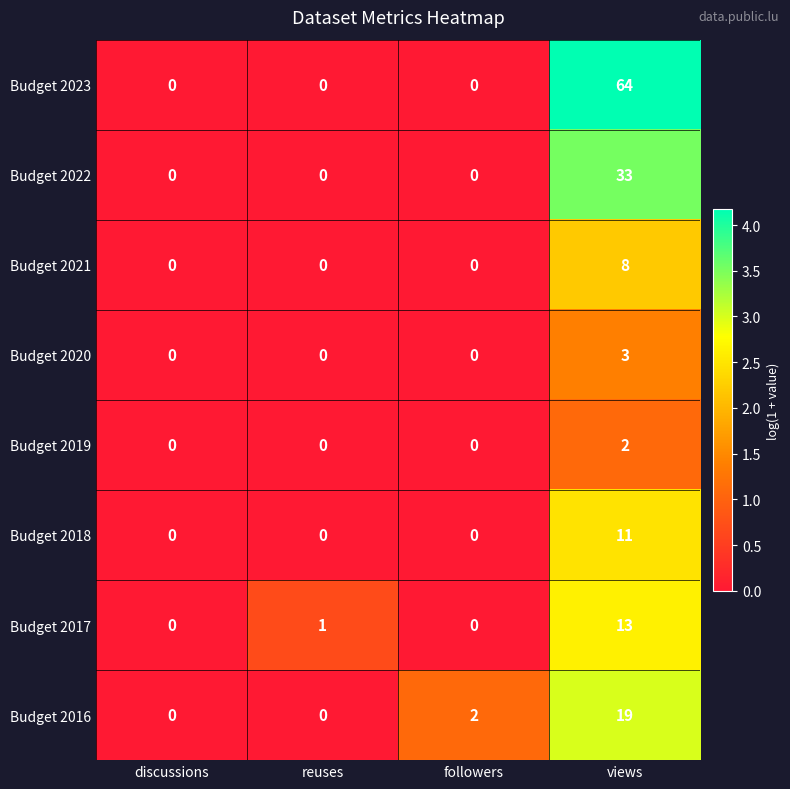

What is the greatest value displayed?

64